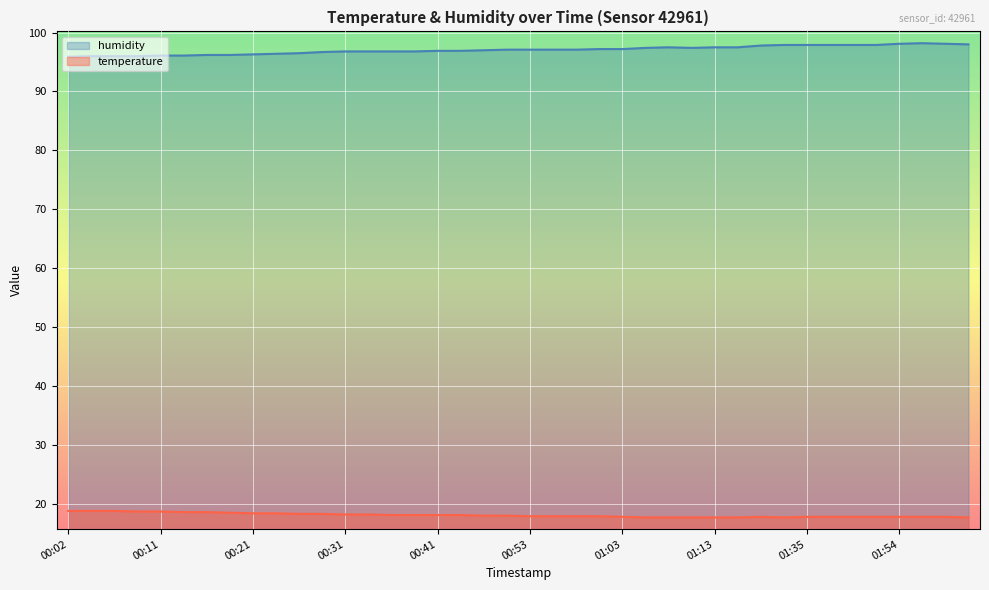

What are all the series names shown in the legend?

humidity, temperature